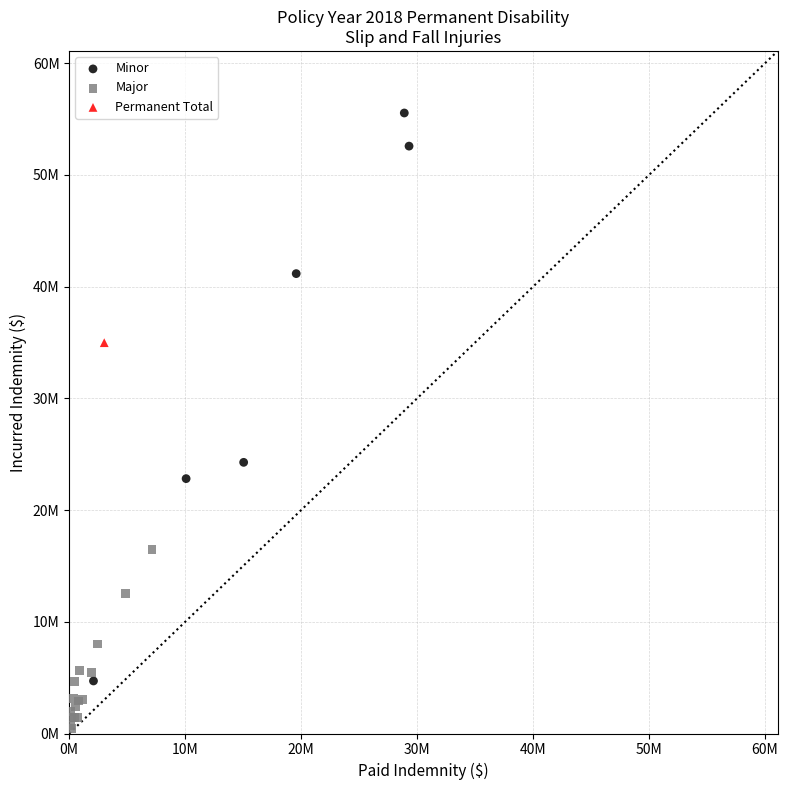

Which series reaches the maximum Y coordinate?

Minor